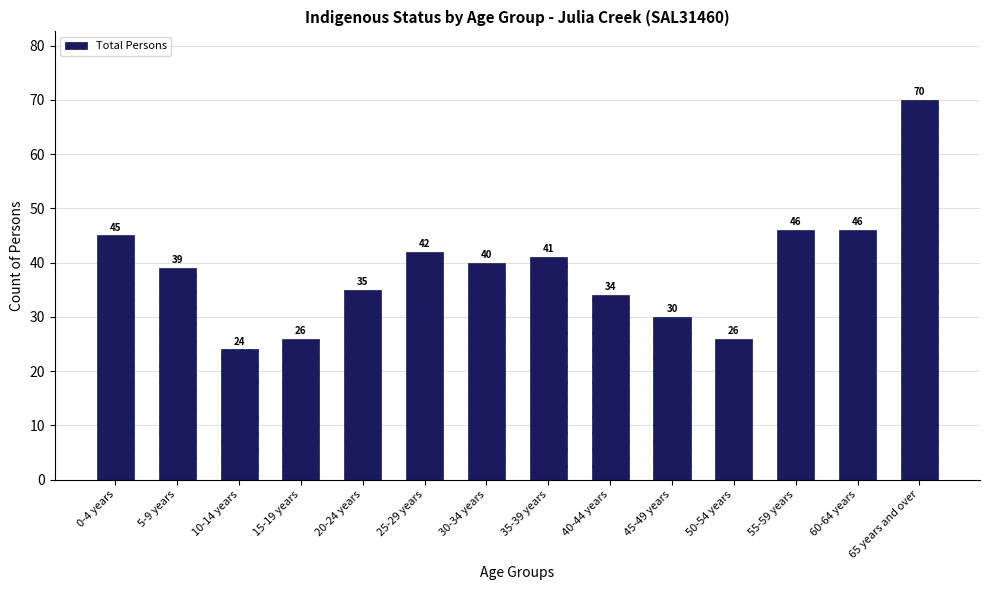

At which category does the chart reach its peak across all series?

65 years and over